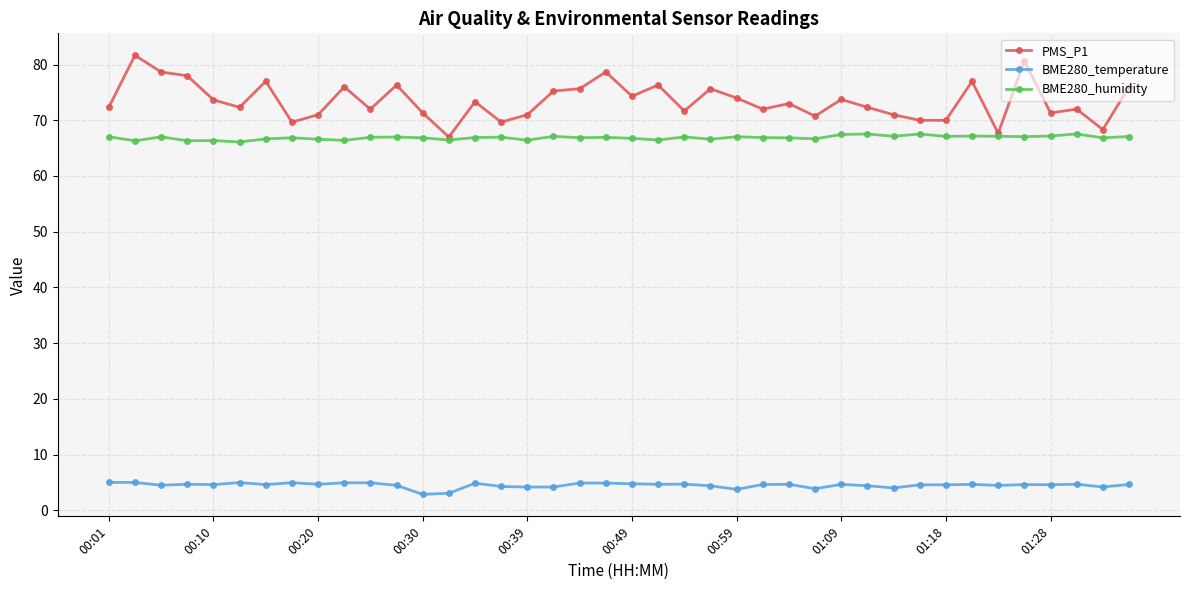

Which series has the largest range (max minus min)?

PMS_P1